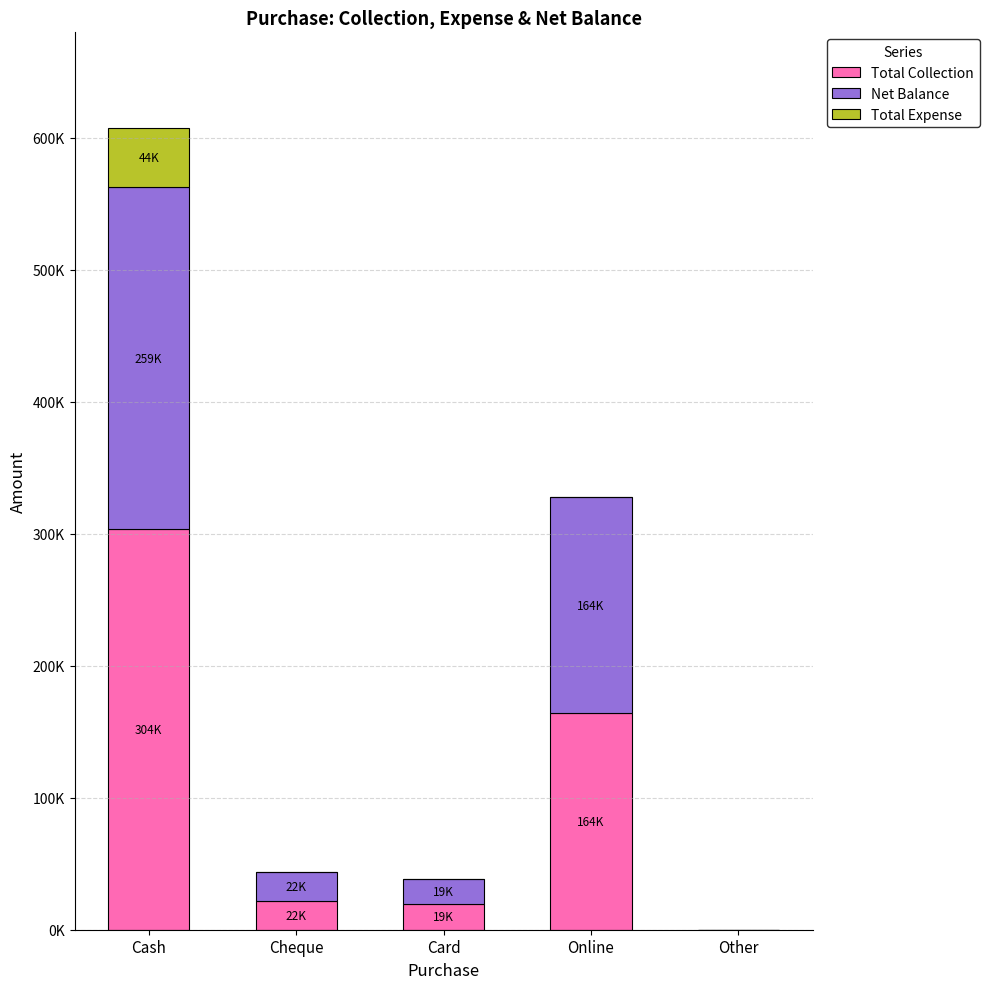

What is the approximate value of Total Expense at Cash, to the nearest 10?

44260